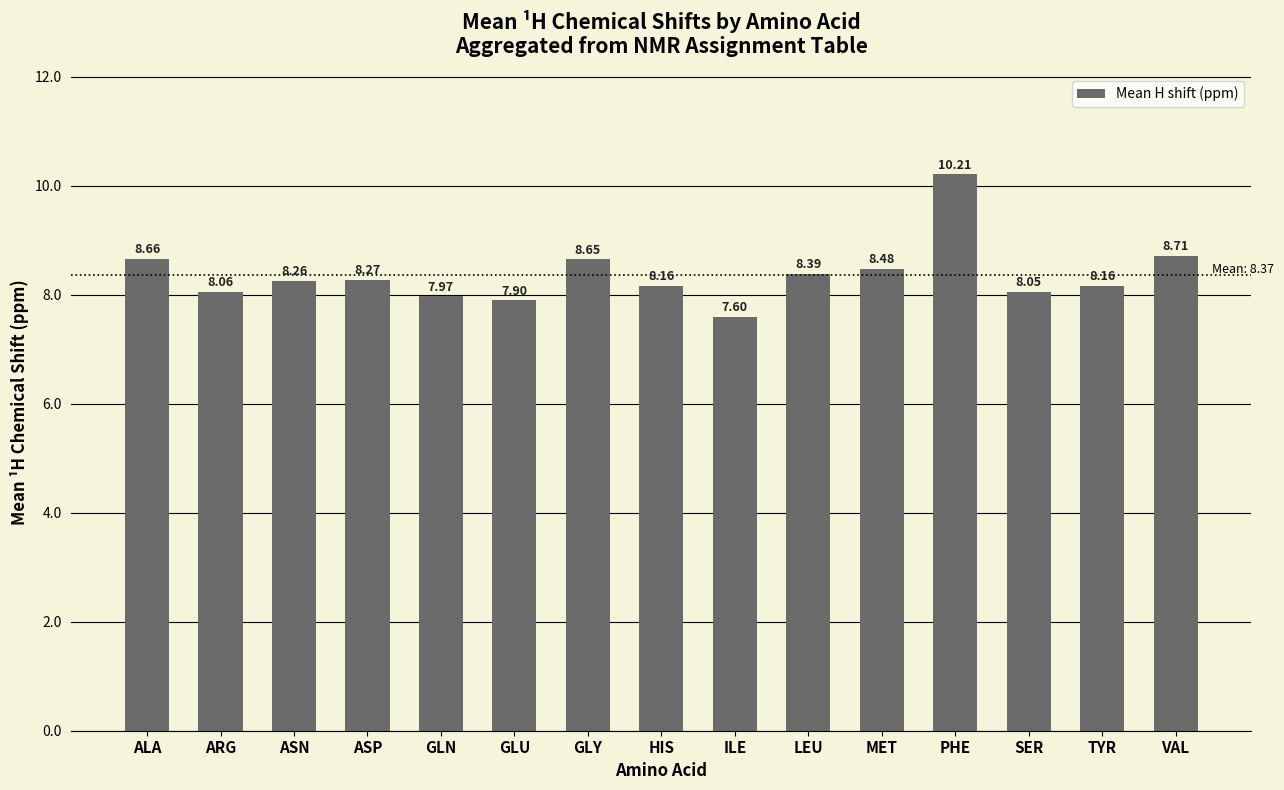

What is the ratio of the value at TYR to the value at ARG?

1.0